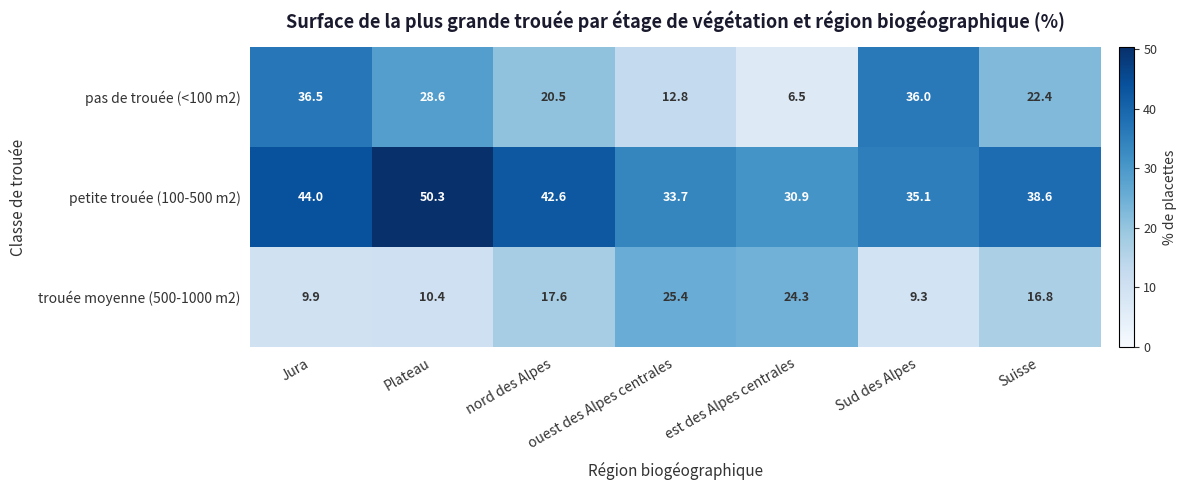

True or false: pas de trouée (<100 m2) has a value of 22.4 at Suisse.

True